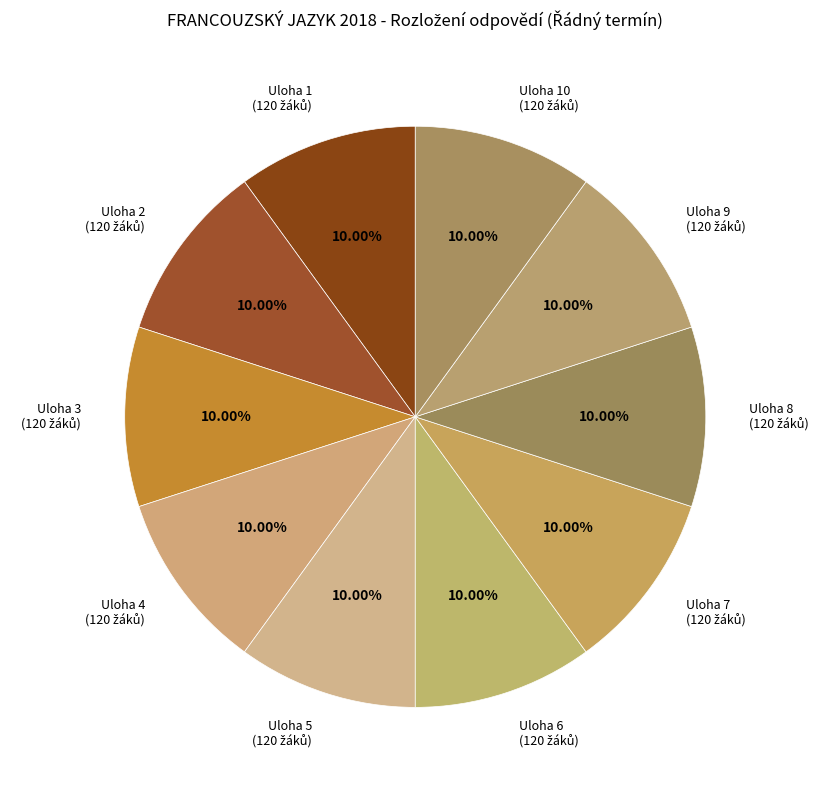

Is there any slice that represents more than half of the pie?

No